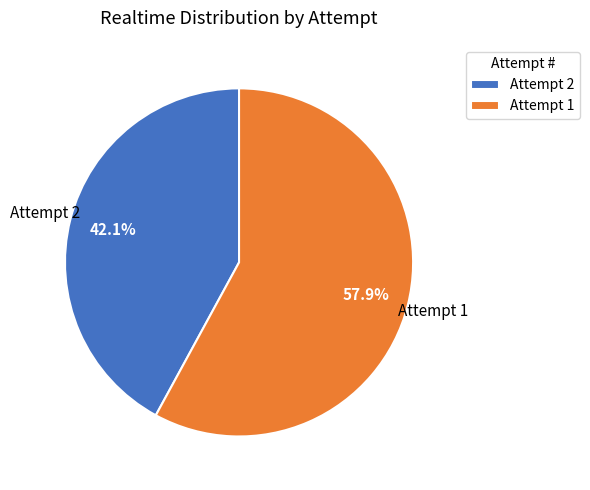

How many slices are in this pie chart?

2